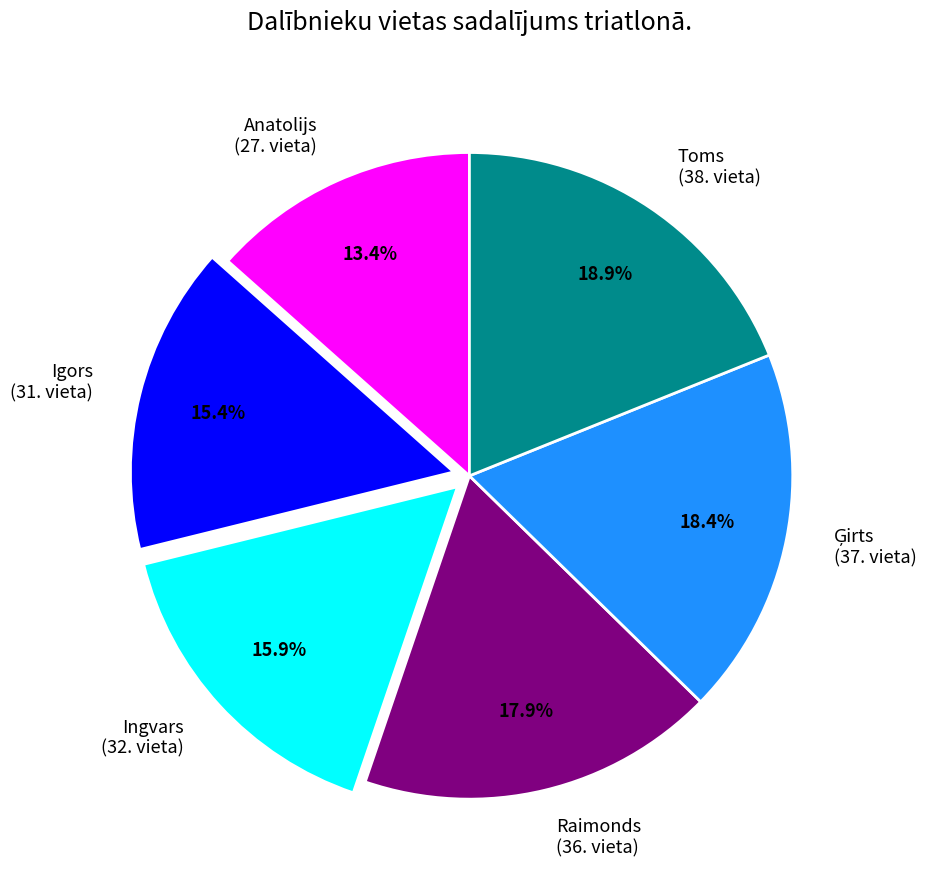

Which category has the smallest portion of the pie?

Anatolijs